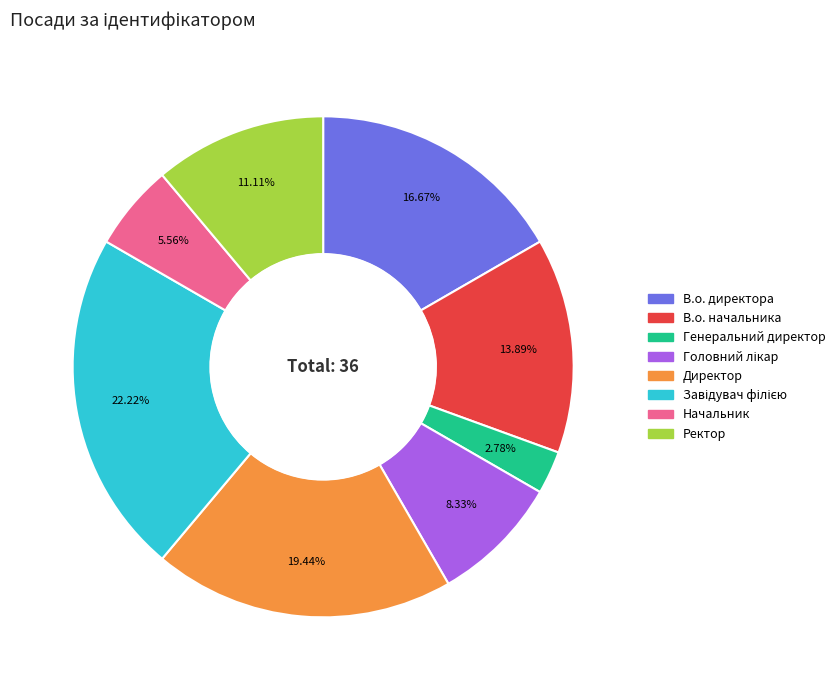

Count the number of slices in the pie.

8